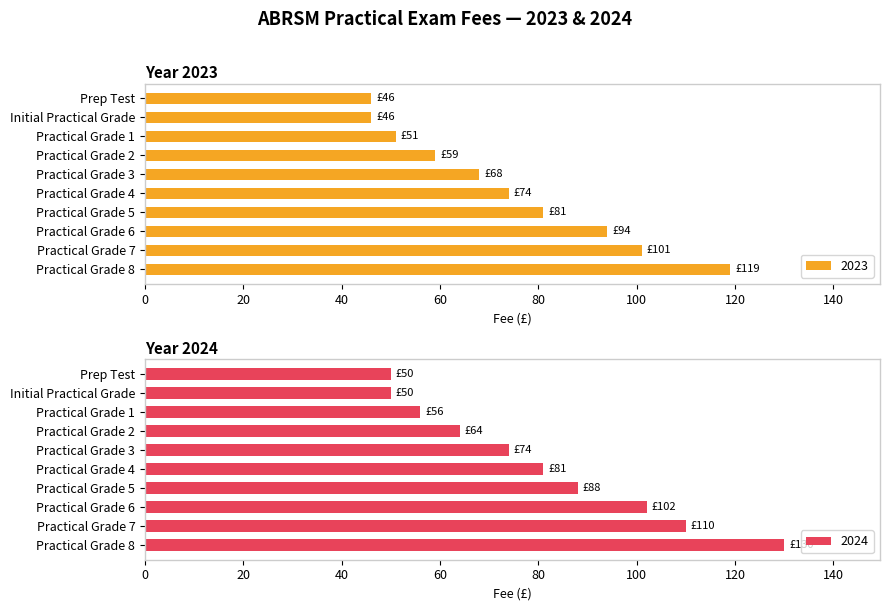

Does the chart contain any negative values?

No